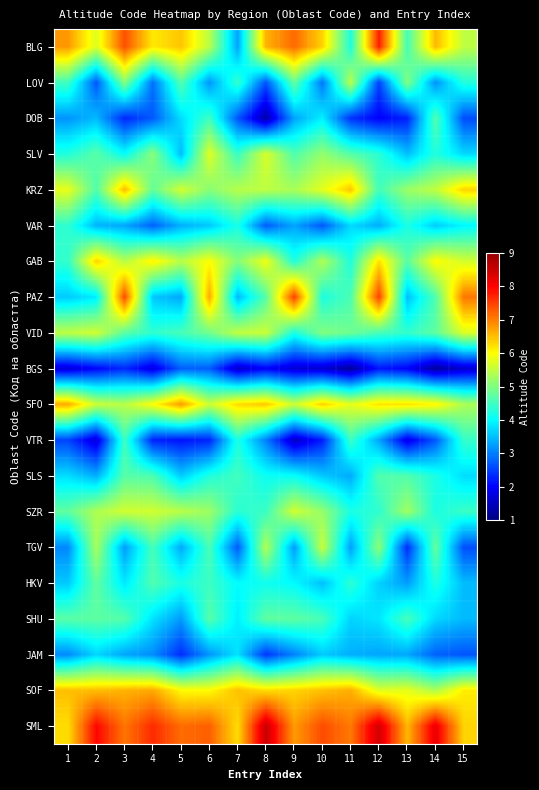

At how many categories does at least one series exceed 2?

15